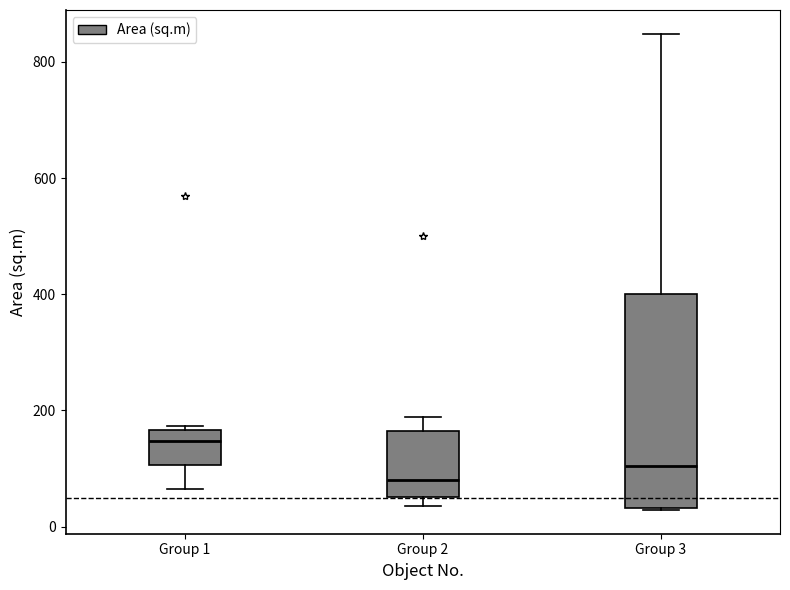

Reading left to right, transcribe this box plot: for each box, give where its median line is, the range the box spans, and where its two whiskers end, as read against the y-axis. The values are not printed on the chart, so give them approximately, as read against the axis.

Group 1: median 140, box 100 to 160, whiskers 60 to 180
Group 2: median 80, box 60 to 160, whiskers 40 to 180
Group 3: median 100, box 40 to 400, whiskers 20 to 840